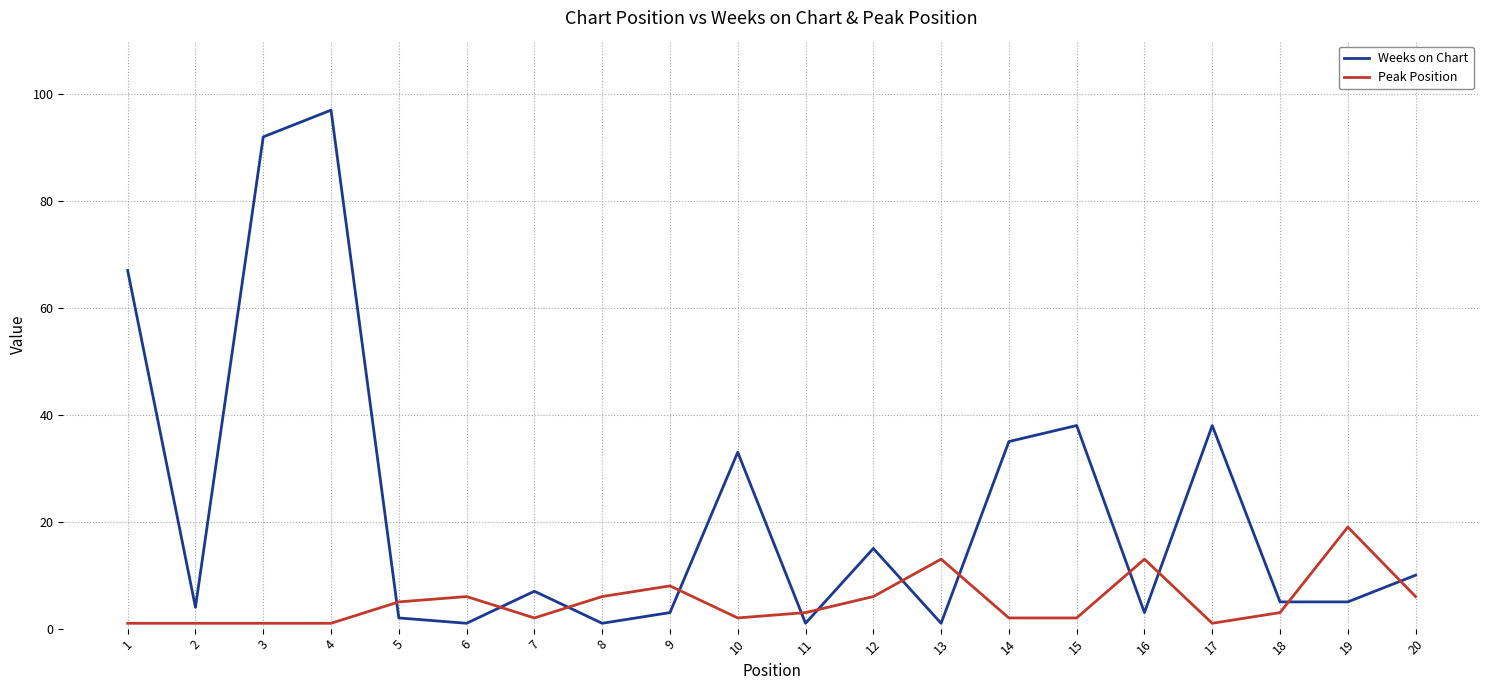

After their last crossing, which series has the higher values: Peak Position or Weeks on Chart?

Weeks on Chart